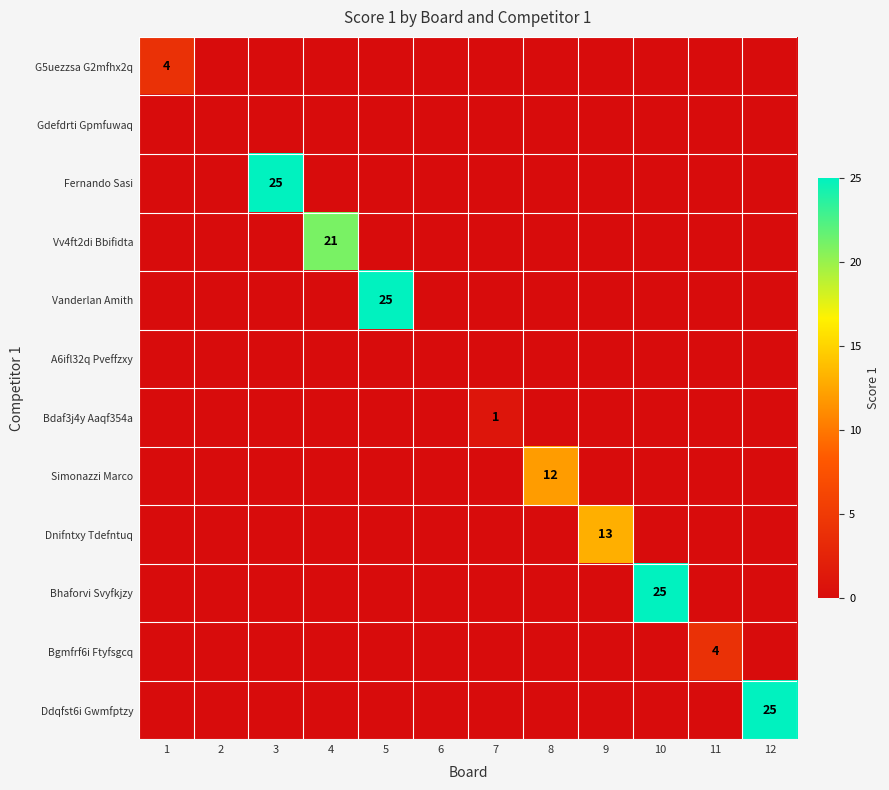

At which category is the sum across all series the highest?

3